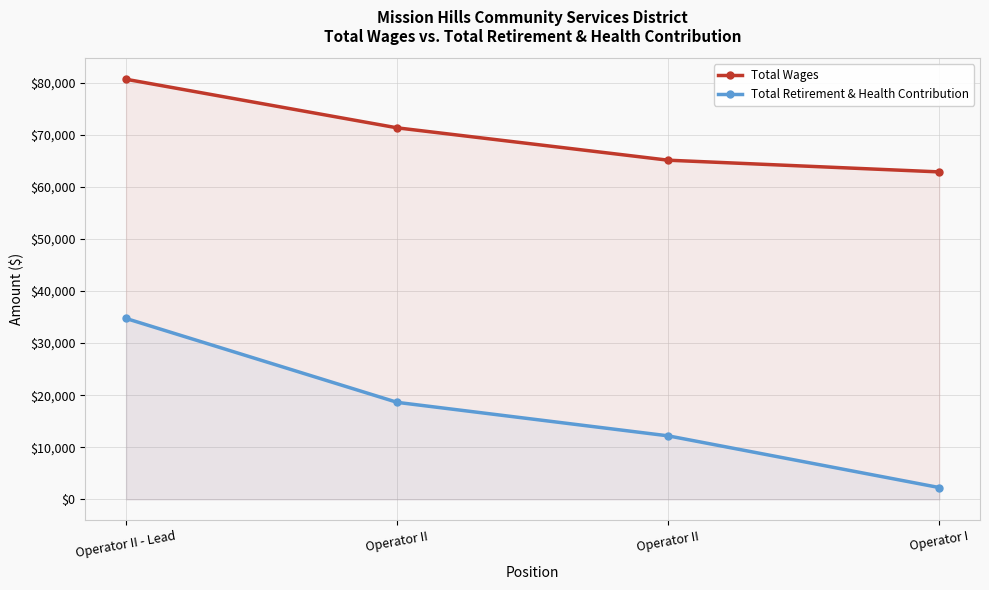

Reading right to left, extract all data points from this chart.

Total Wages: Operator I=62865	Operator II=65111	Operator II=71324	Operator II - Lead=80649
Total Retirement & Health Contribution: Operator I=2264	Operator II=12189	Operator II=18622	Operator II - Lead=34724